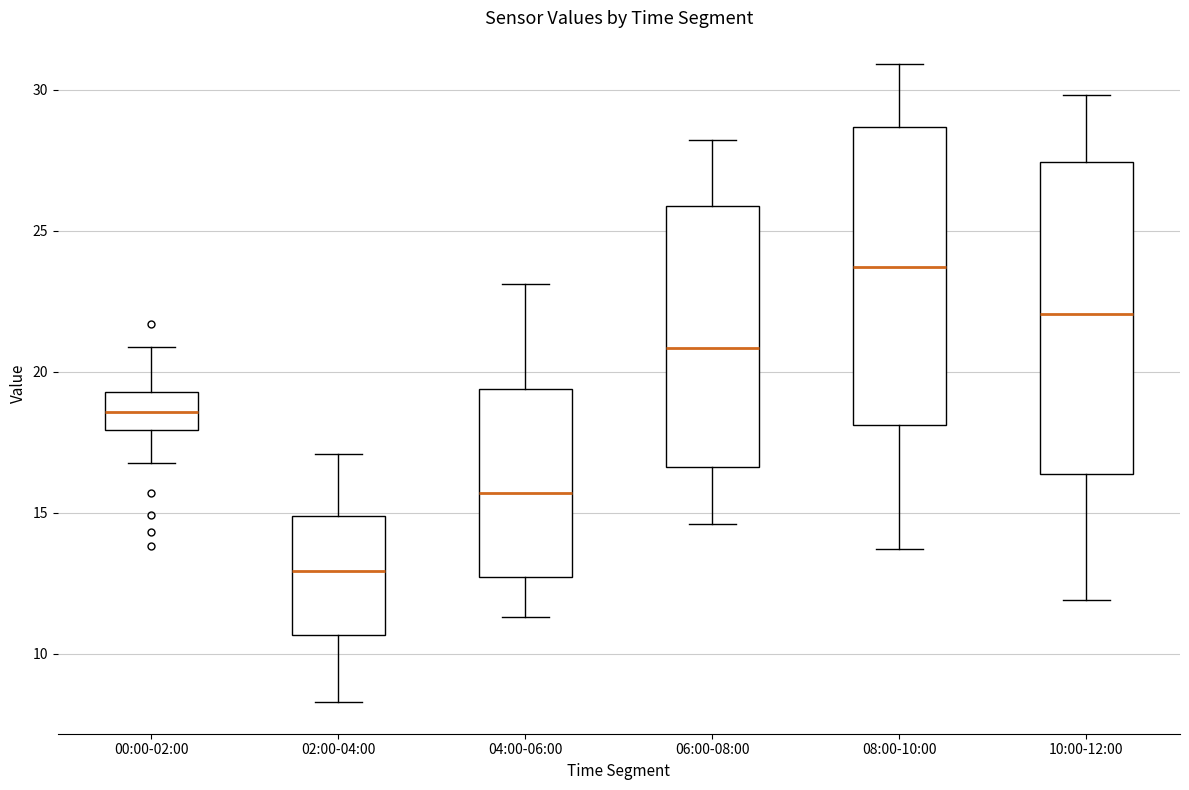

Where does the lower whisker of the box for 08:00-10:00 end on the y-axis? The values are not printed on the chart, so give them approximately, as read against the axis.

13.5